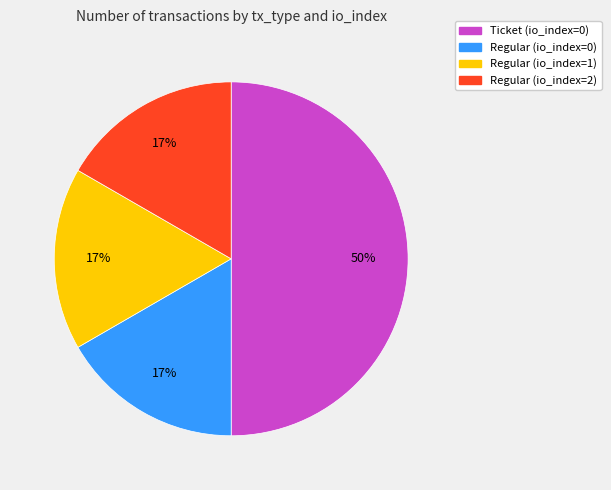

To the nearest percent, what percentage of the pie is Regular (io_index=2)?

17%